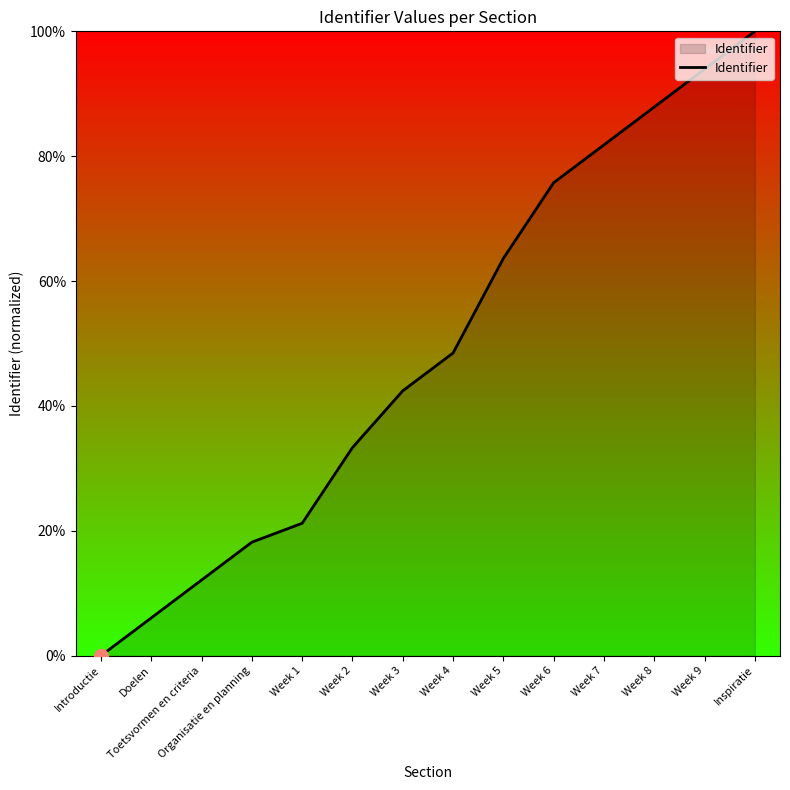

List the labels in order of value, largest first.

Inspiratie, Week 9, Week 8, Week 7, Week 6, Week 5, Week 4, Week 3, Week 2, Week 1, Organisatie en planning, Toetsvormen en criteria, Doelen, Introductie